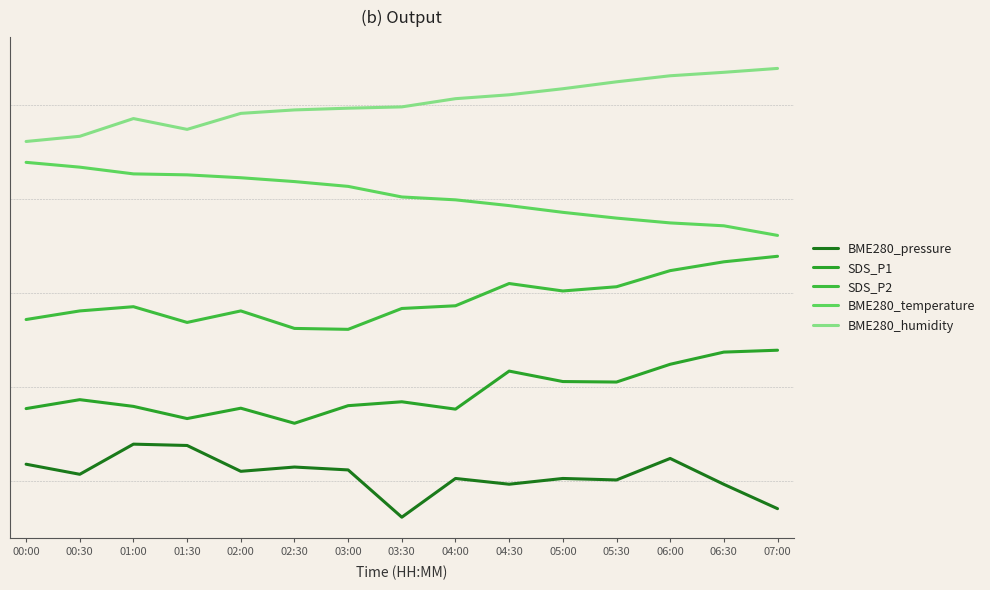

Does the chart have visible grid lines?

No